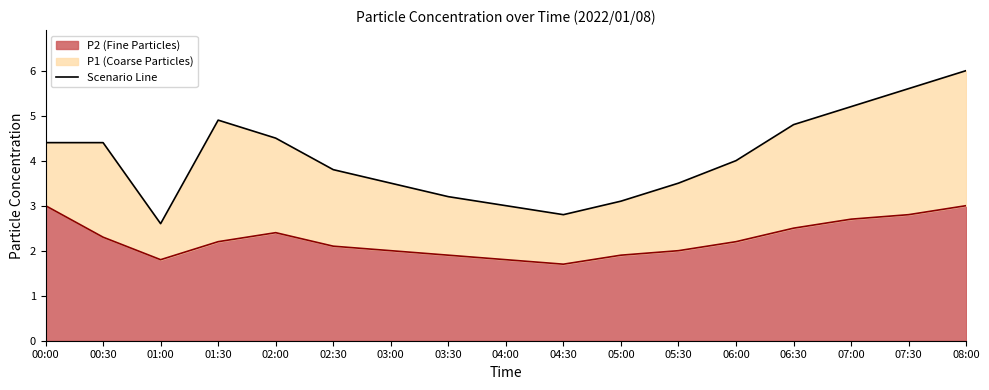

Reading right to left, list all the values displayed in this chart.

P1: 6.0	5.6	5.2	4.8	4.0	3.5	3.1	2.8	3.0	3.2	3.5	3.8	4.5	4.9	2.6	4.4	4.4
P2: 3.0	2.8	2.7	2.5	2.2	2.0	1.9	1.7	1.8	1.9	2.0	2.1	2.4	2.2	1.8	2.3	3.0